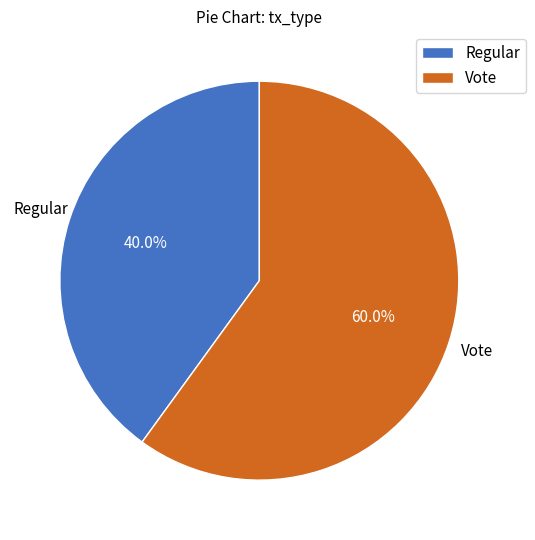

What is the smallest slice in the pie chart?

Regular